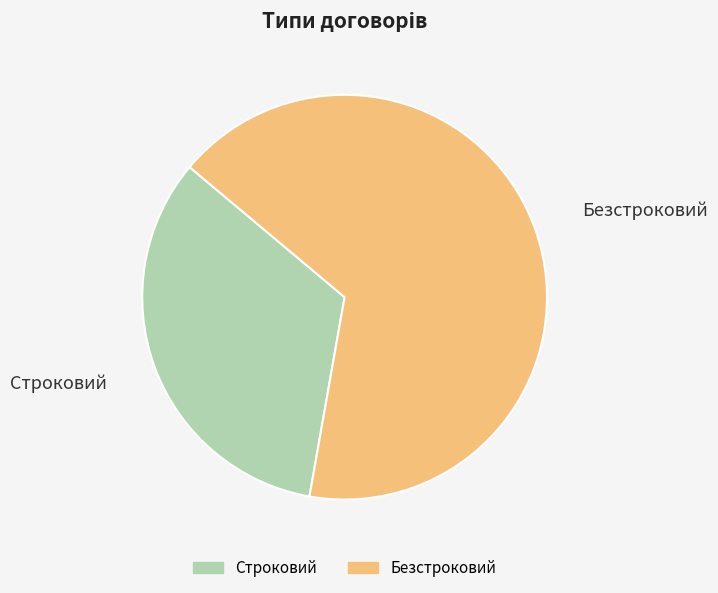

Do Безстроковий and Строковий together represent more than half of the pie?

Yes